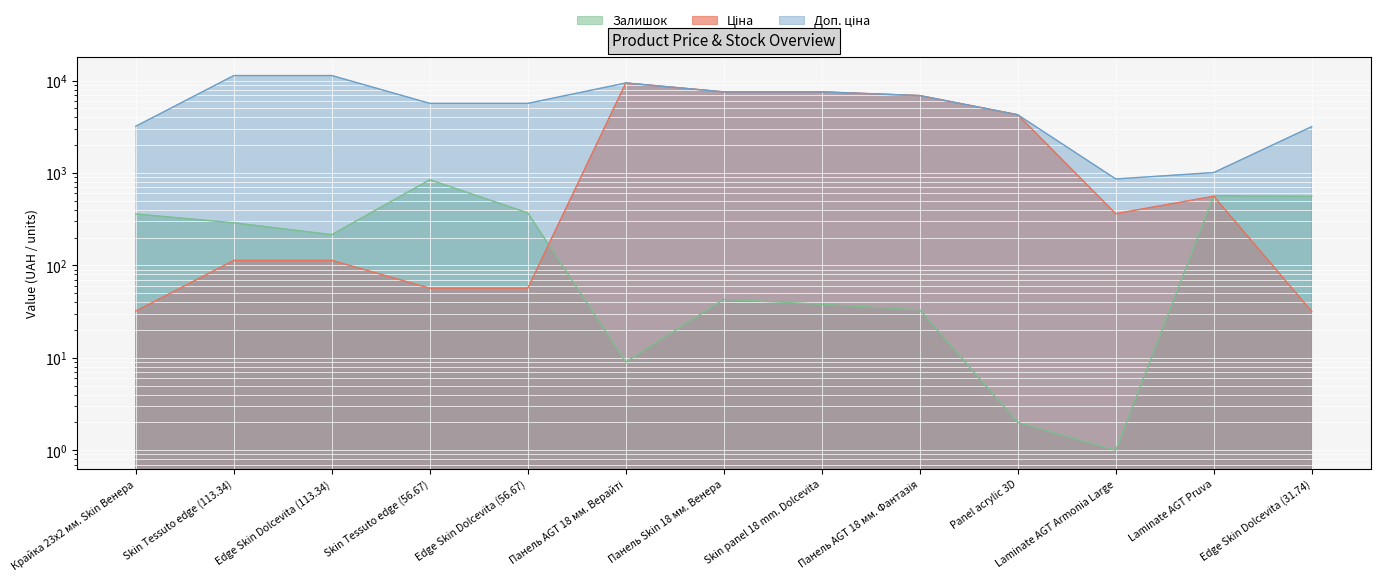

Reading left to right, extract all data points from this chart.

Ціна: 32.0	113.3	113.3	56.7	56.7	9416.9	7545.9	7545.9	6879.5	4266.8	362.8	560.2	31.7
Доп. ціна: 3205.0	11334.0	11334.0	5667.0	5667.0	9416.9	7545.9	7545.9	6879.5	4267.0	862.0	1011.0	3174.0
Залишок: 360.0	289.0	215.0	845.0	370.0	9.0	43.0	38.0	33.0	2.0	1.0	566.0	559.0